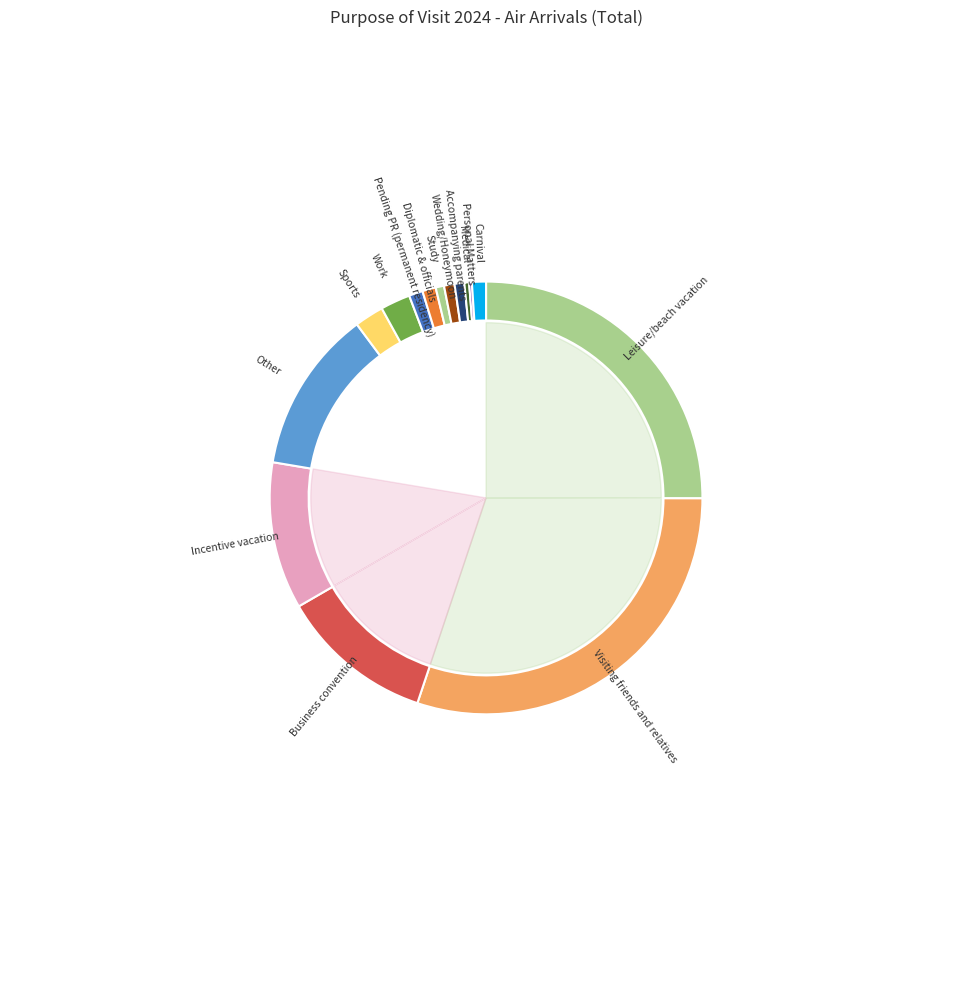

How many slices are in this pie chart?

15